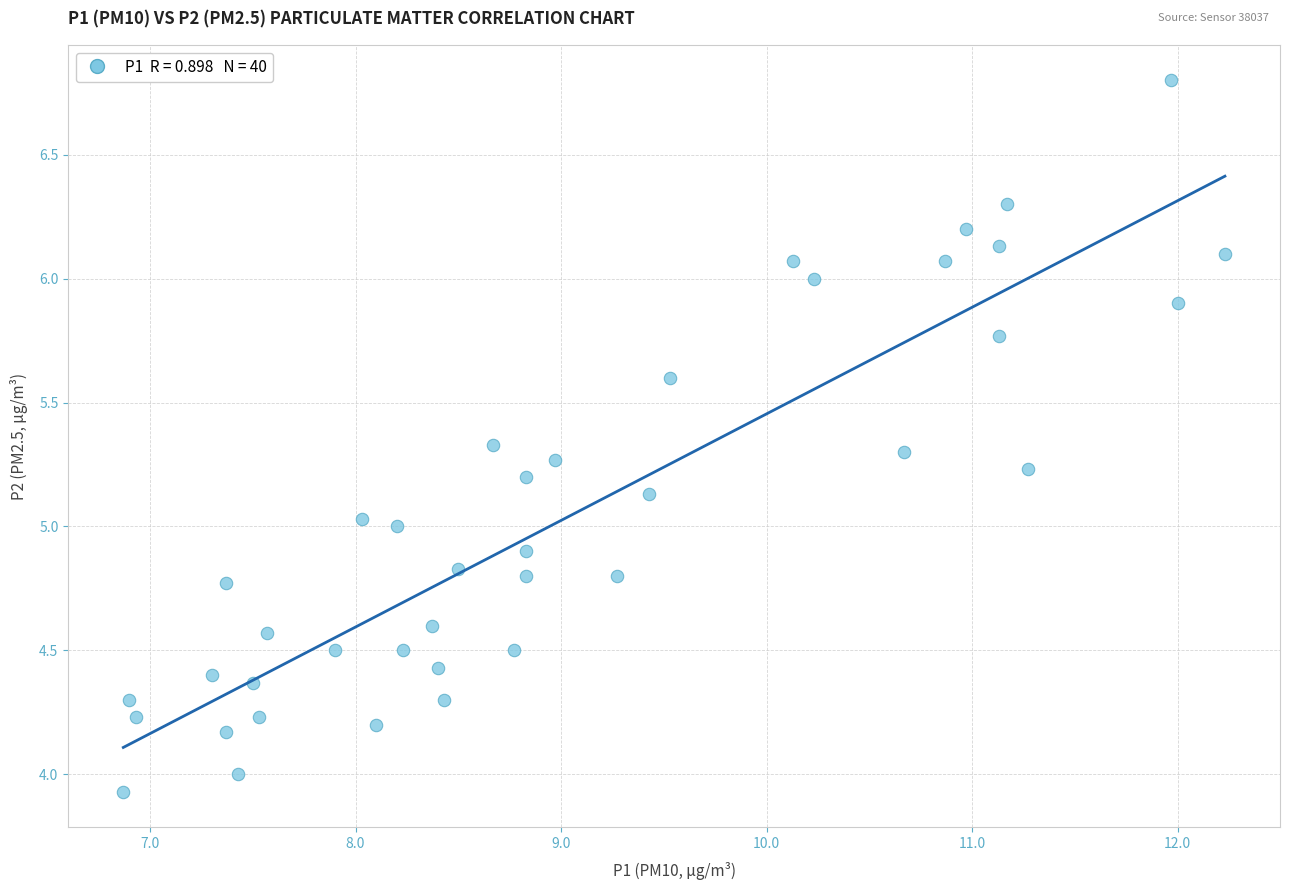

What is the range of X values (max minus min)?

5.4